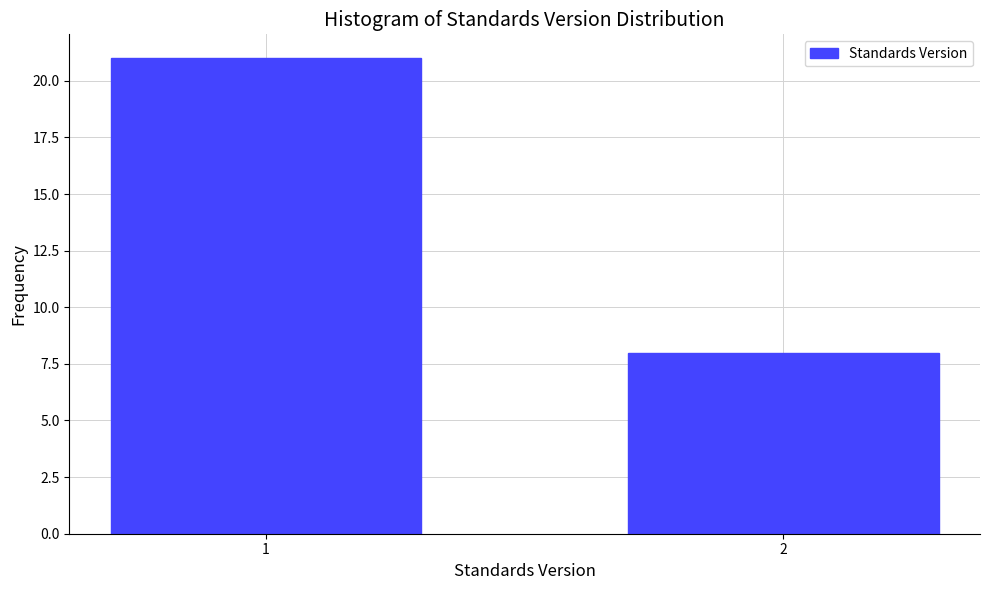

Reading left to right, extract all data points from this chart.

21	8